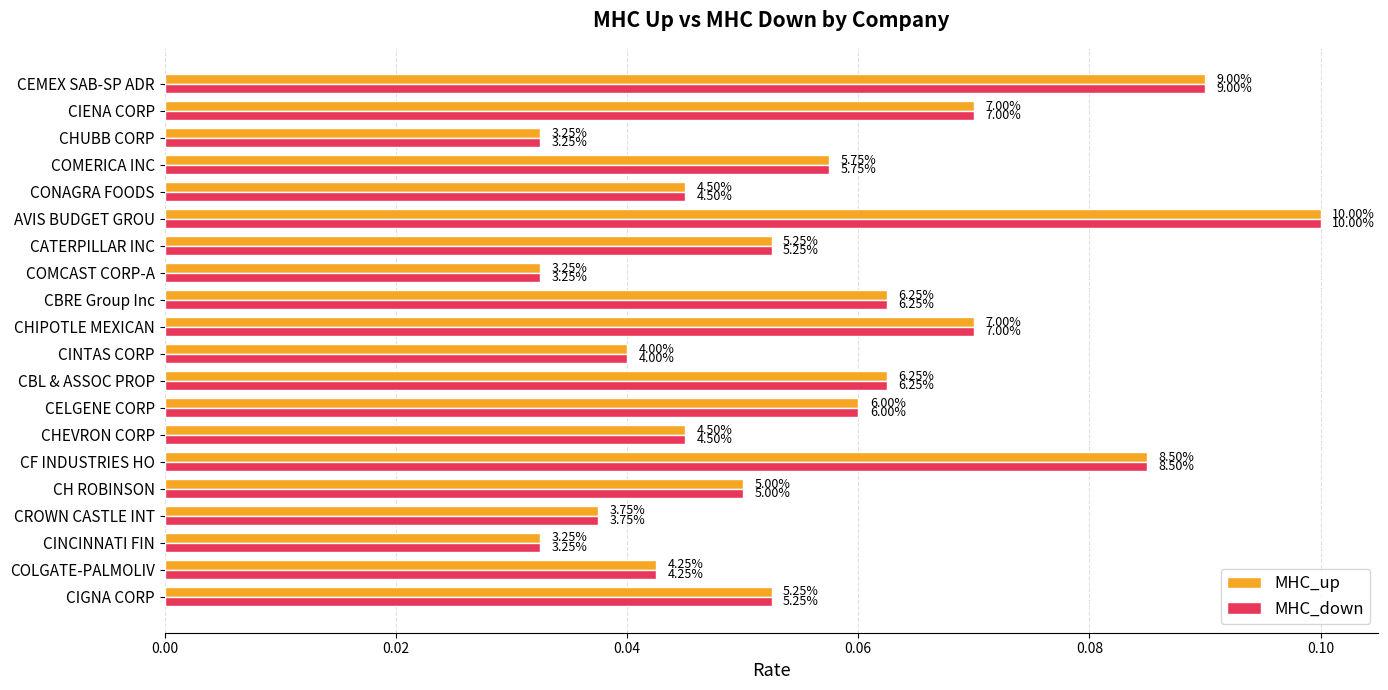

What are all the series names shown in the legend?

MHC_up, MHC_down